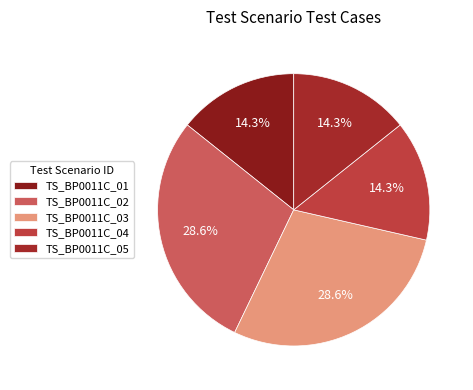

Which category has the smallest portion of the pie?

TS_BP0011C_01